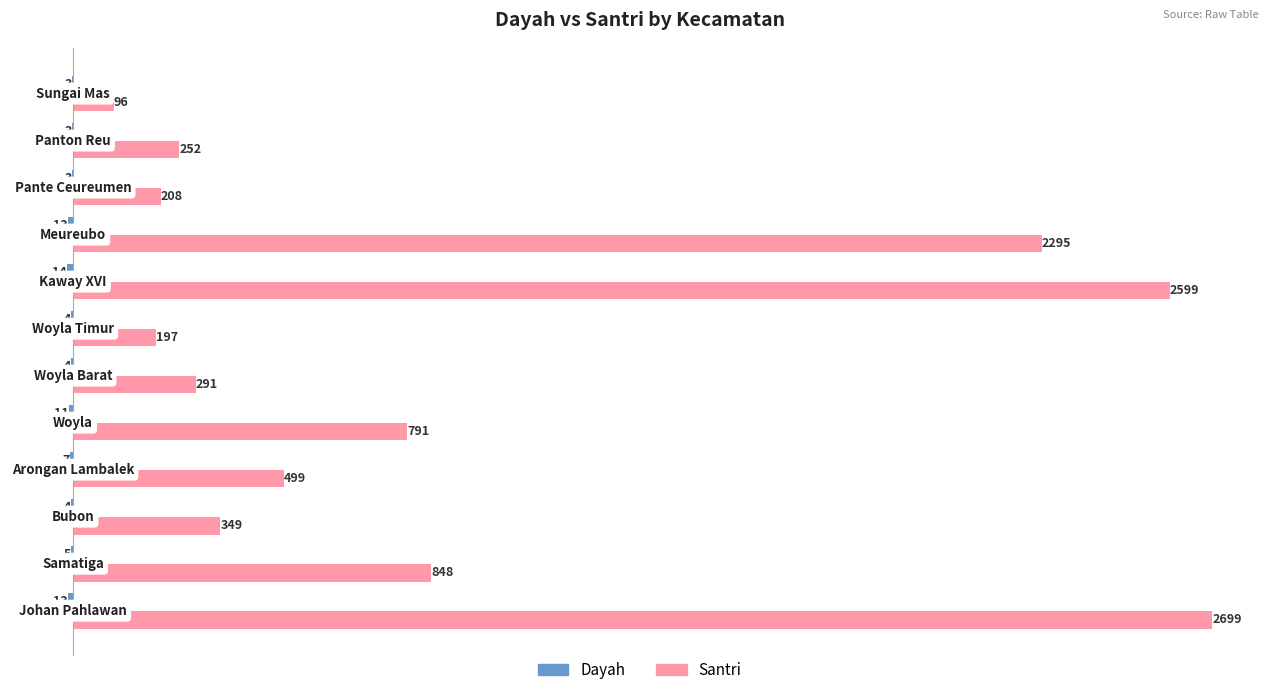

Which series has the widest spread of values?

Santri